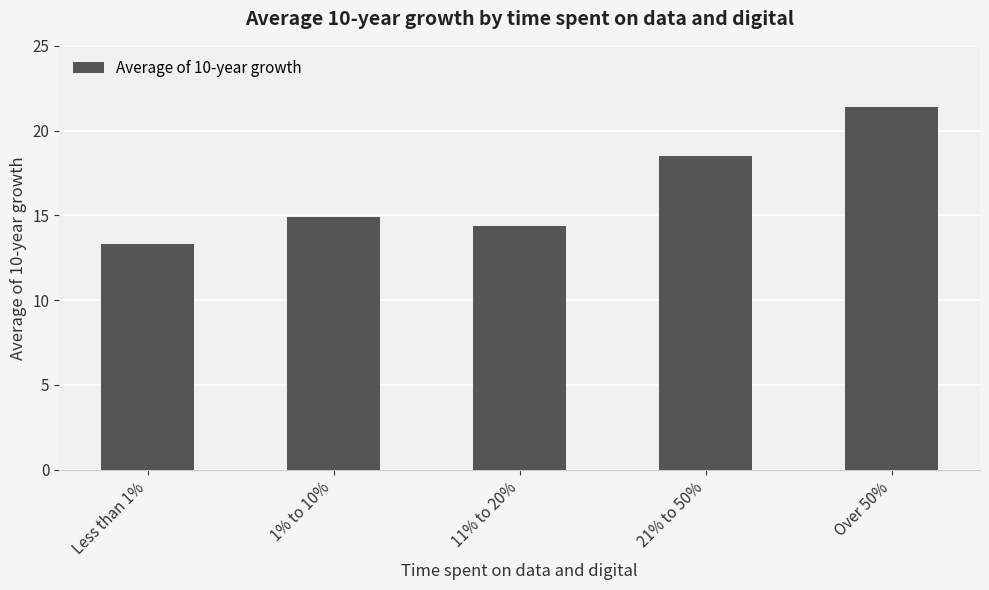

Rank the categories by value from lowest to highest.

Less than 1%, 11% to 20%, 1% to 10%, 21% to 50%, Over 50%